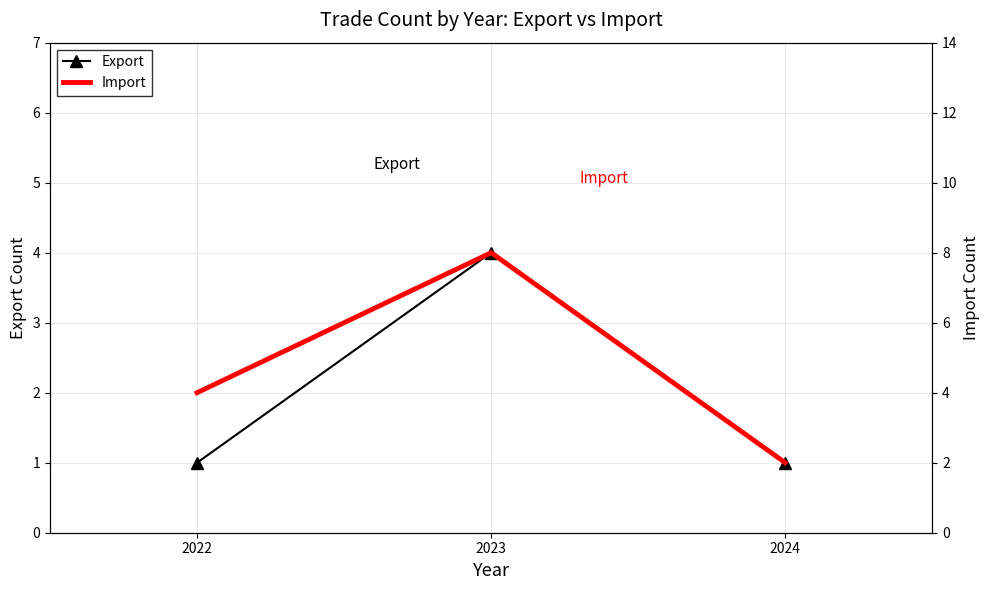

Which series has the widest spread of values?

Import